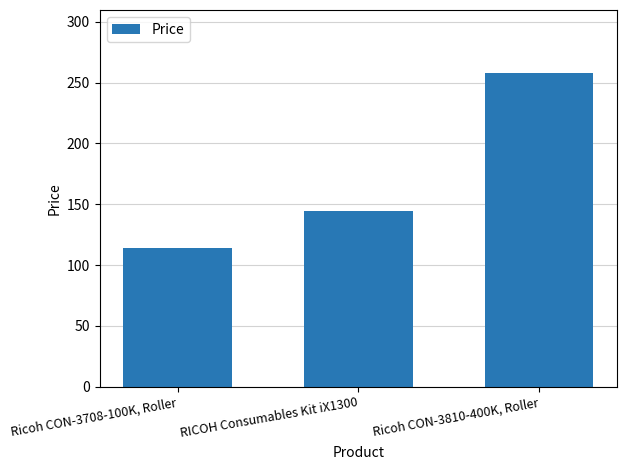

Are the bars grouped side by side (vs. stacked)?

No